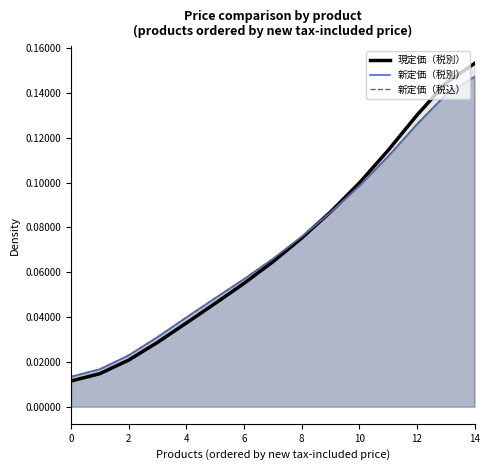

After their last crossing, which series has the higher values: 現定価（税別）_line or 新定価（税別）_line?

現定価（税別）_line